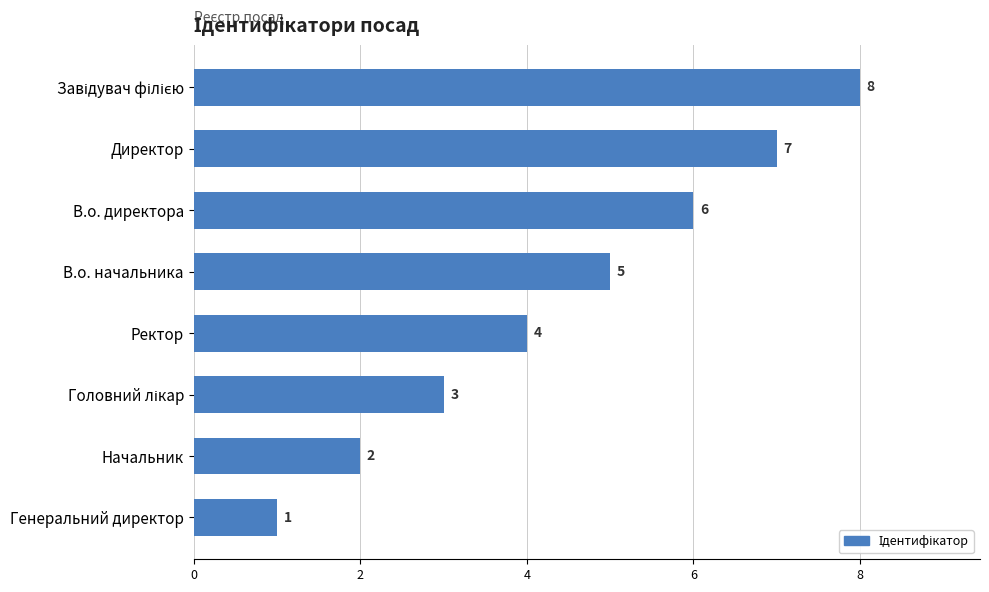

What is the sum of all values?

36